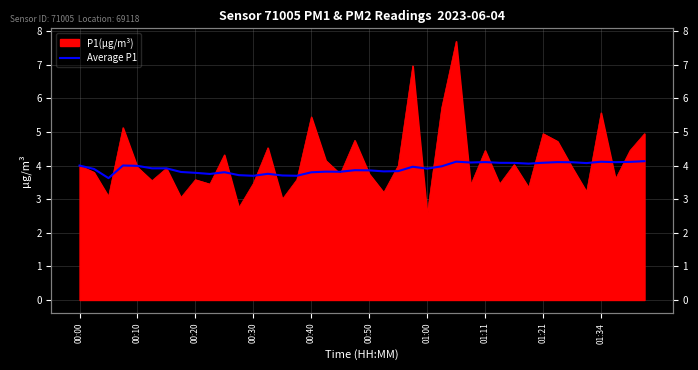

Reading left to right, extract all data points from this chart.

4.0	3.9	3.6	4.0	4.0	3.9	3.9	3.8	3.8	3.8	3.8	3.7	3.7	3.8	3.7	3.7	3.8	3.8	3.8	3.9	3.9	3.8	3.8	4.0	3.9	4.0	4.1	4.1	4.1	4.1	4.1	4.1	4.1	4.1	4.1	4.1	4.1	4.1	4.1	4.1